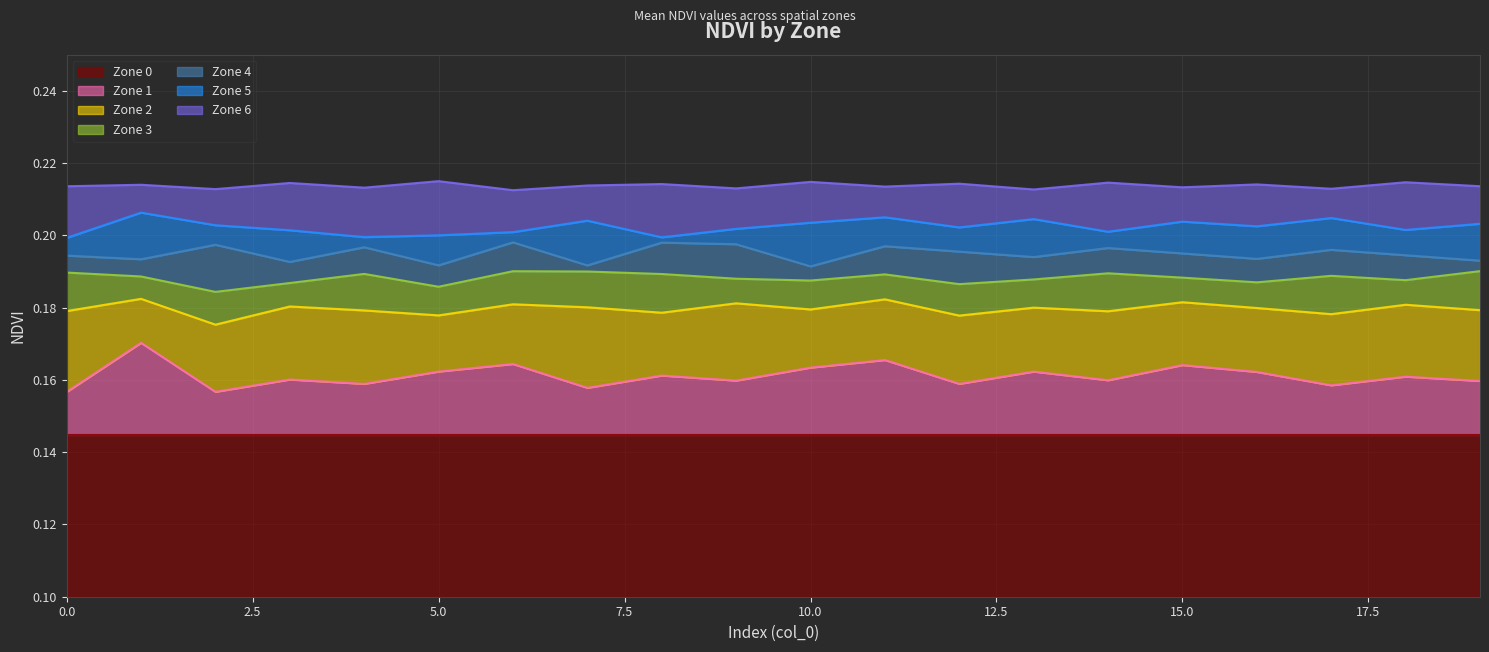

True or false: Zone 1 and Zone 3 intersect in this chart.

False